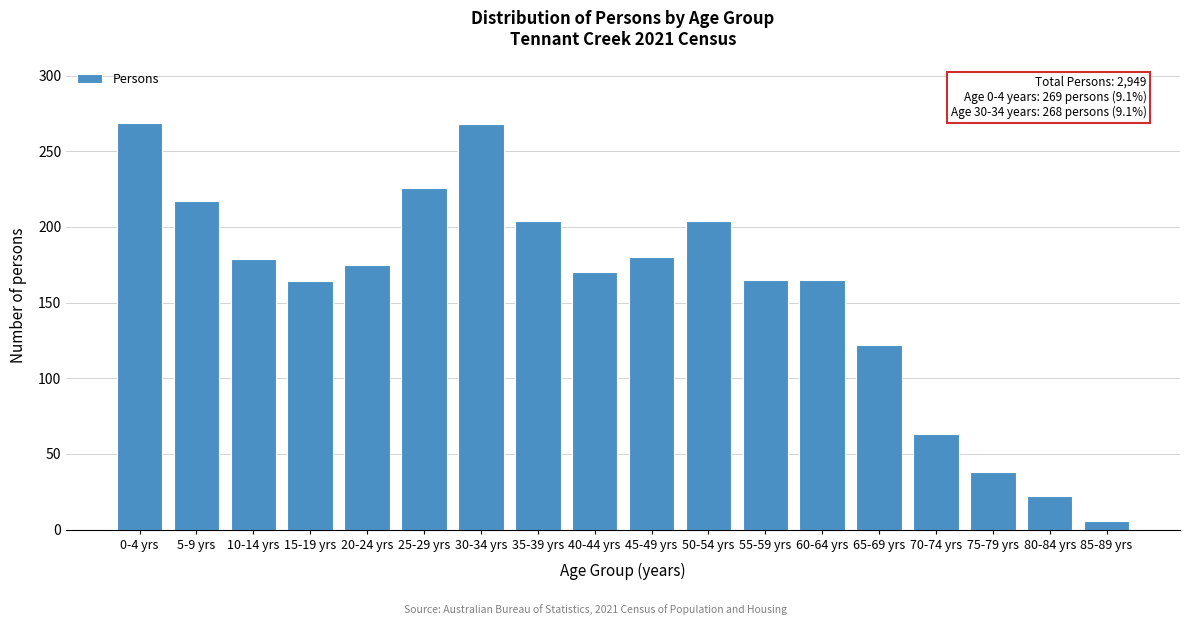

What is the label of the 1st bar from the right?

85-89 yrs